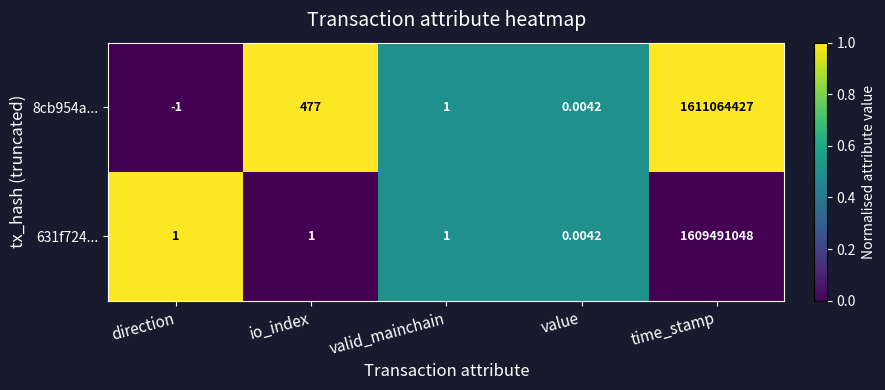

At which category is the sum across all series the highest?

time_stamp